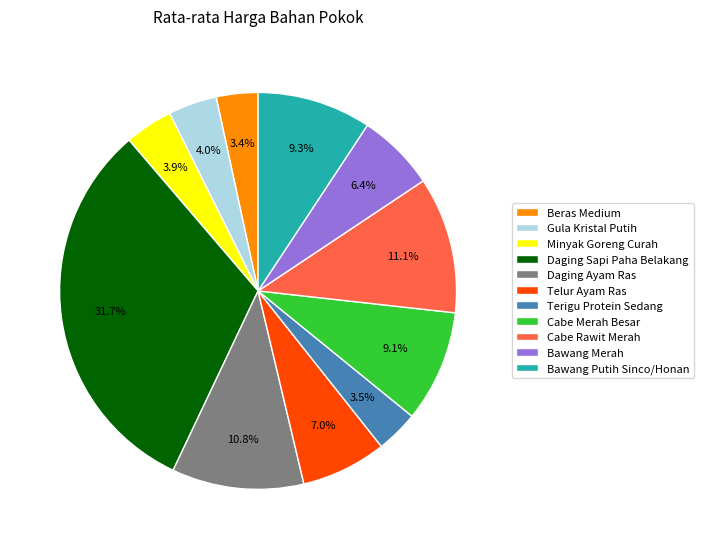

Does Daging Sapi Paha Belakang represent more than half of the total?

No